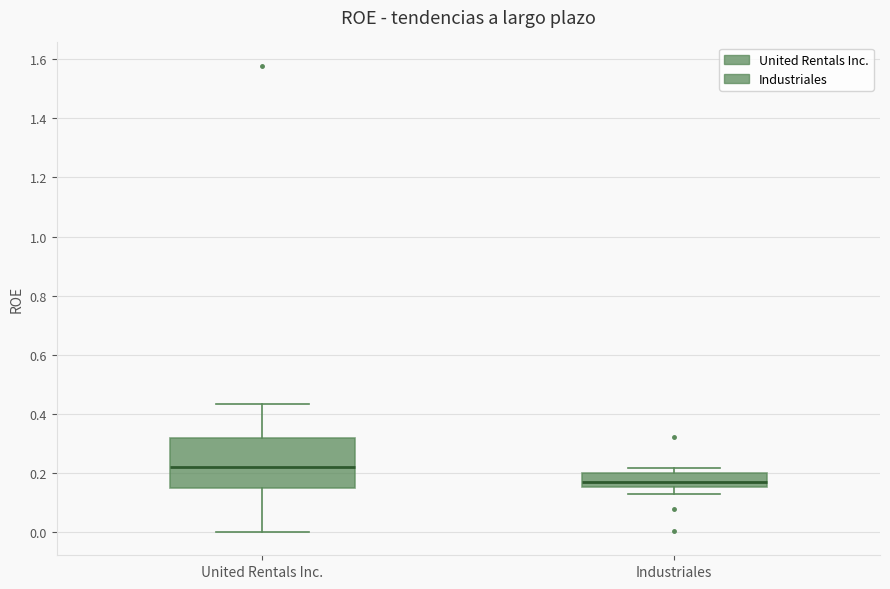

Reading left to right, read every box against the y-axis: the position of its median line, the range the box covers, and the ends of its whiskers. The values are not printed on the chart, so give them approximately, as read against the axis.

United Rentals Inc.: median 0.22, box 0.14 to 0.32, whiskers 0.00 to 0.44
Industriales: median 0.16 (just above the box's lower edge), box 0.16 to 0.20, whiskers 0.12 to 0.22